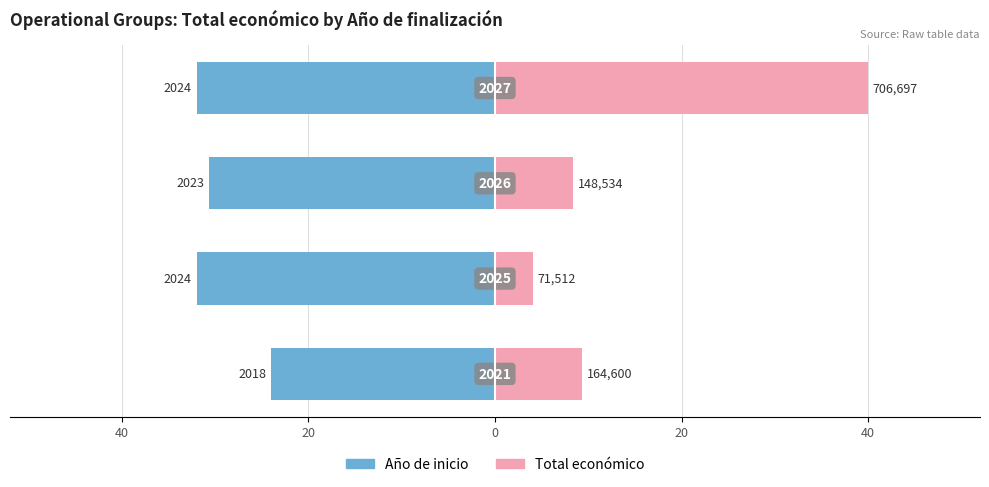

At how many categories does at least one series exceed 3?

4